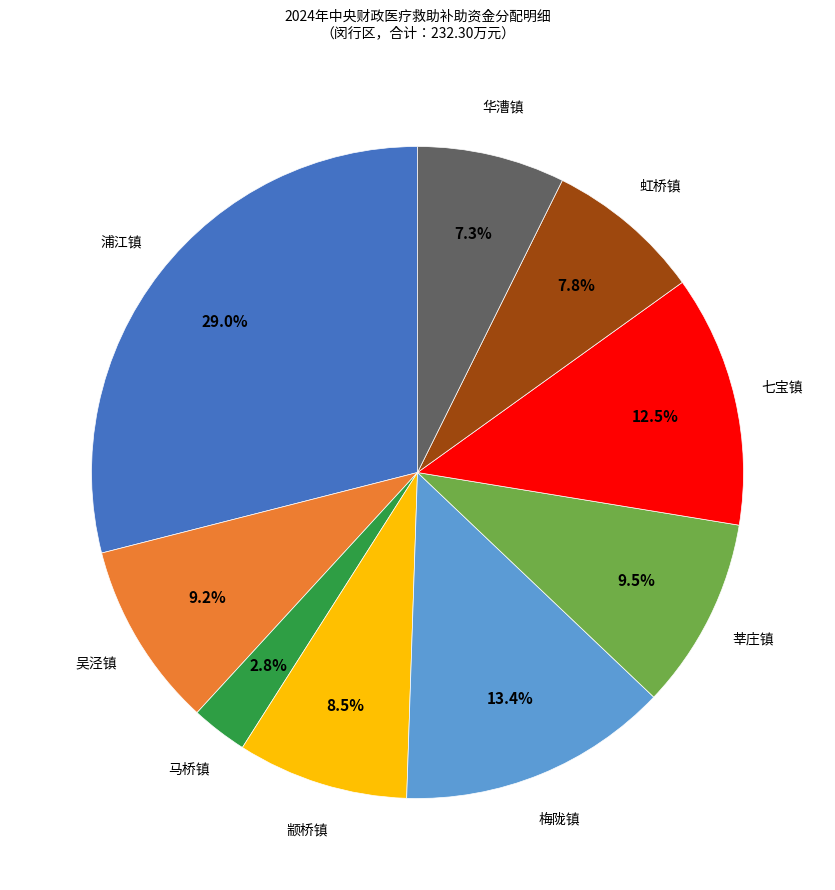

Is there any slice that represents more than half of the pie?

No